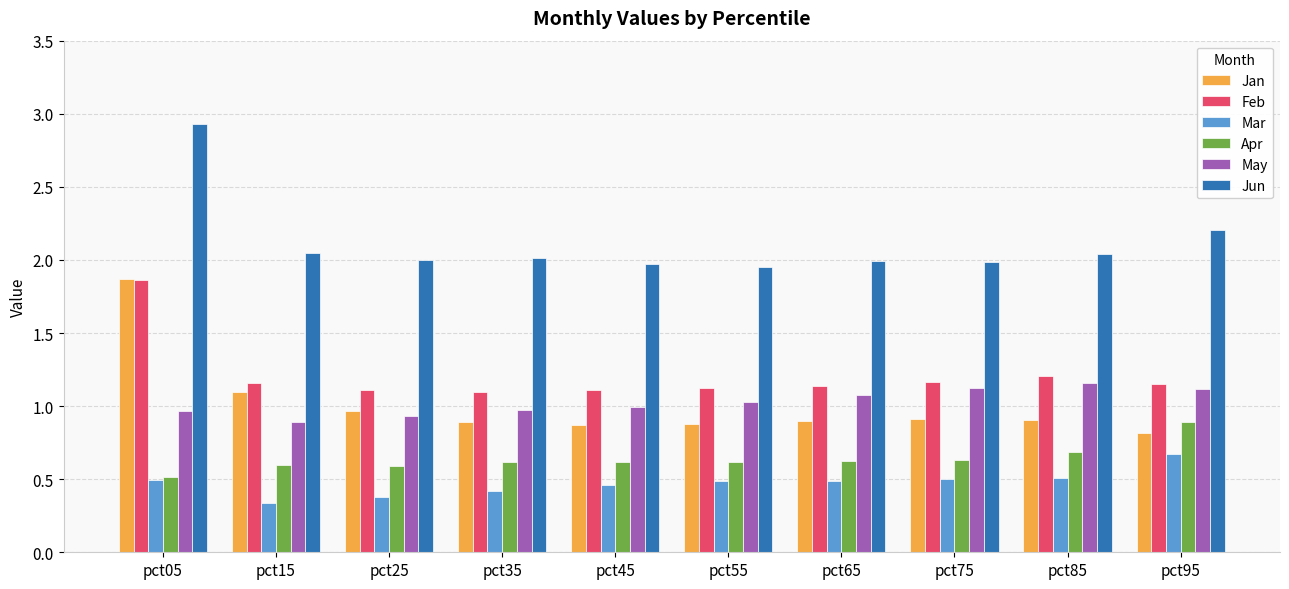

At which label does Jun reach its peak?

pct05